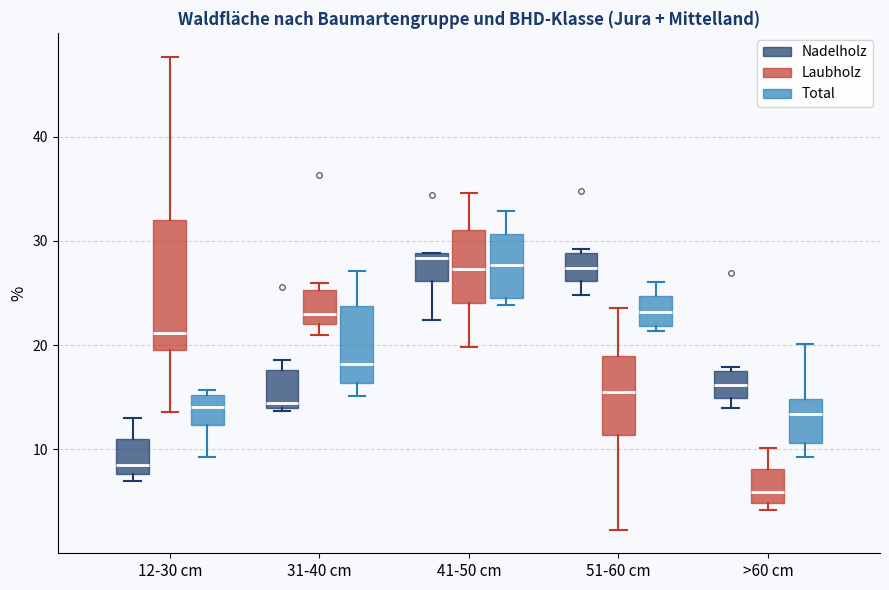

Which box is the tallest, from its lower edge to its upper edge?

12-30 cm (Laubholz)